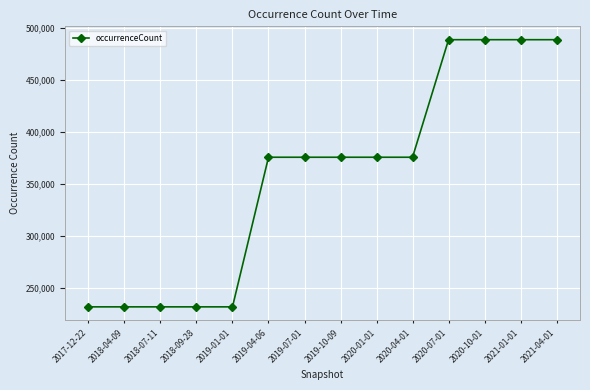

Reading left to right, extract all data points from this chart.

232108	232108	232108	232108	232108	375645	375645	375645	375645	375645	488421	488421	488421	488421